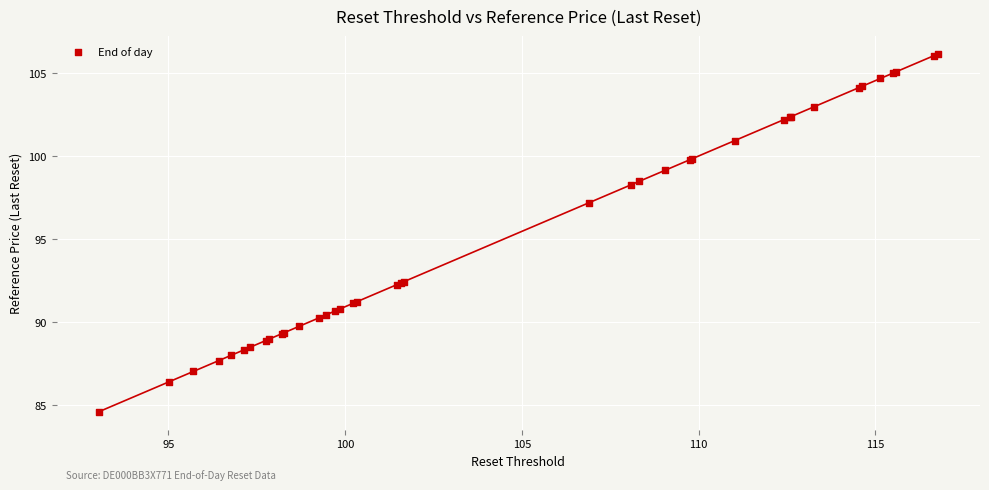

What Y value in the scatter plot is closest to 95?

97.2